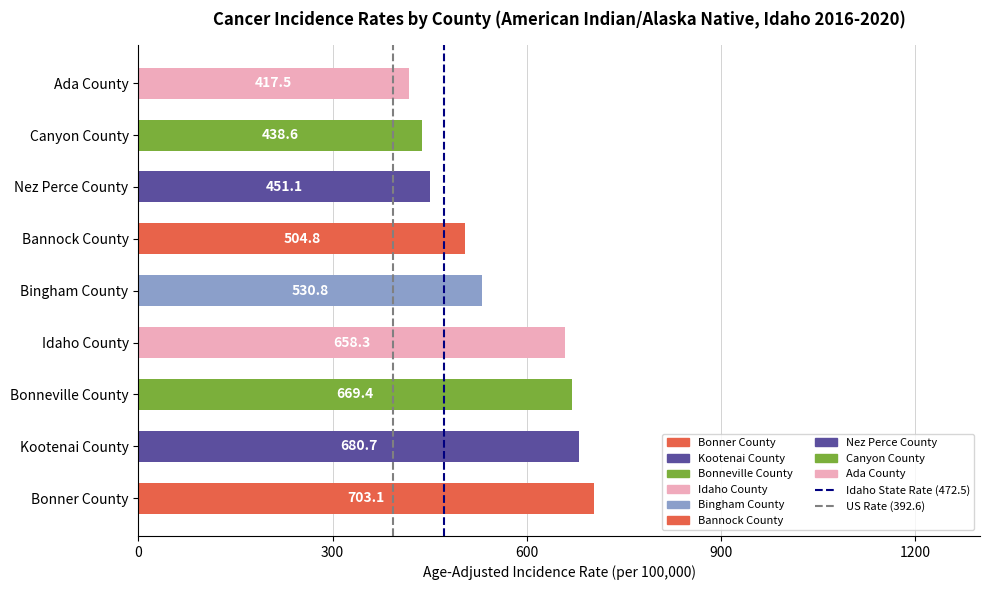

Is it true that Idaho State Rate (472.5) equals -1 at −300?

False